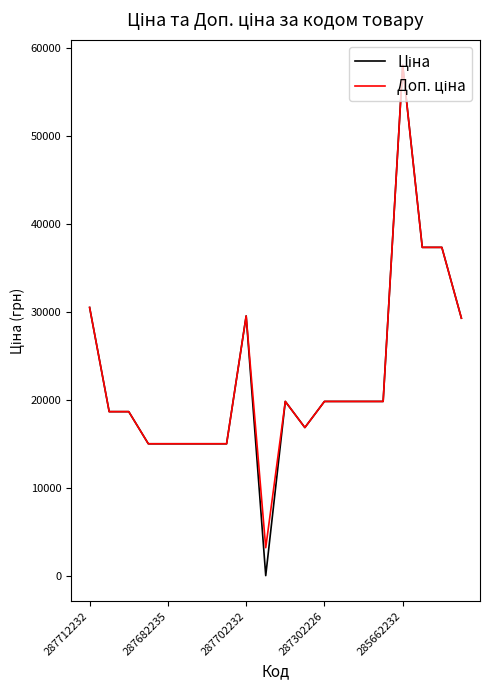

Does the chart display data point markers on the line(s)?

No